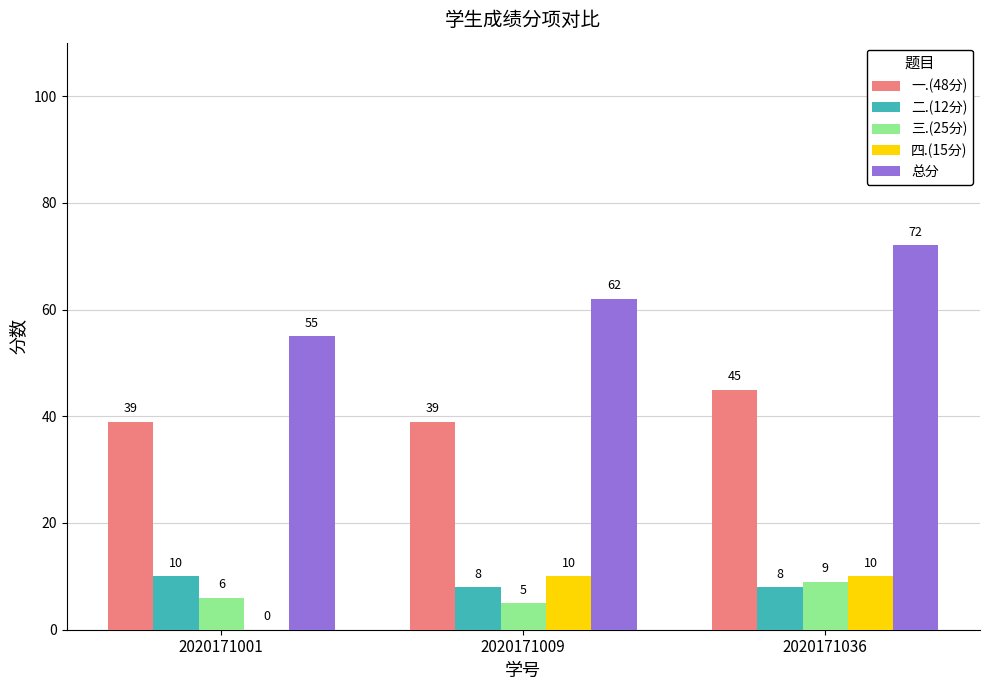

What is the sum of the 二.(12分) values at 2020171009 and 2020171001?

18